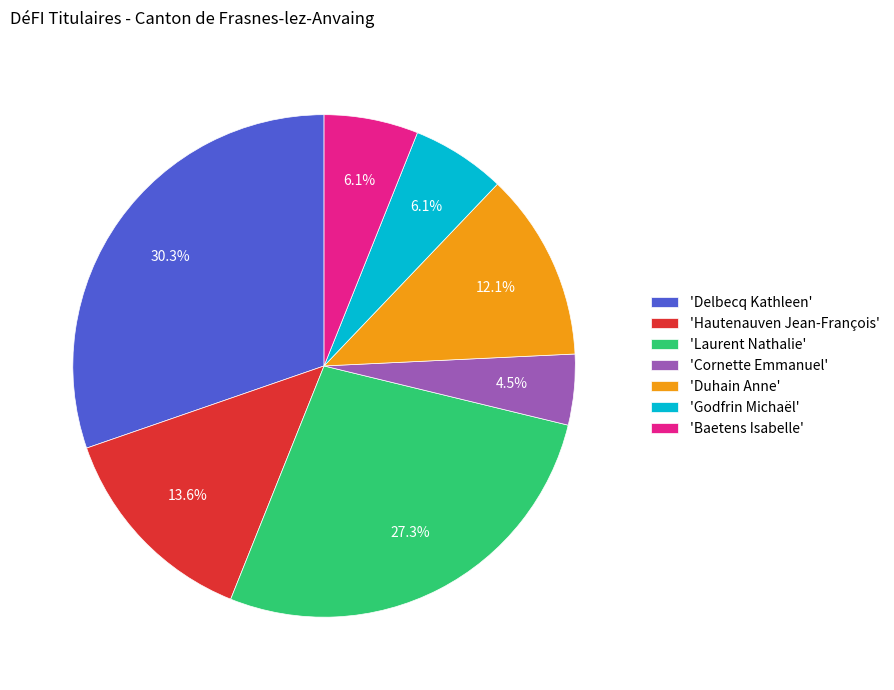

What is the largest slice in the pie chart?

'Delbecq Kathleen'